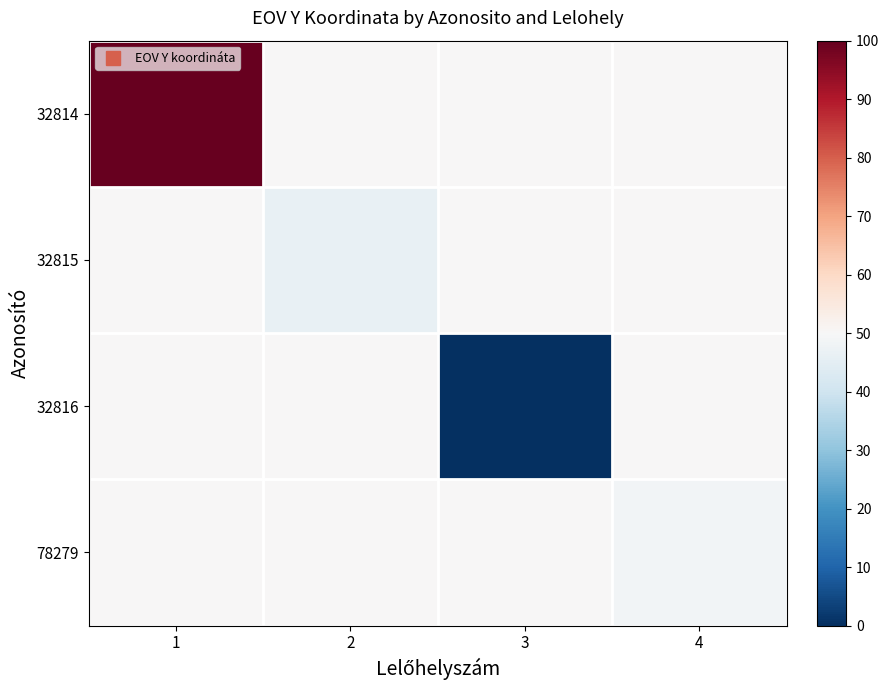

Reading left to right, transcribe all the data shown in this chart.

32814: 1=100.0	2=50.0	3=50.0	4=50.0
32815: 1=50.0	2=46.3	3=50.0	4=50.0
32816: 1=50.0	2=50.0	3=0.0	4=50.0
78279: 1=50.0	2=50.0	3=50.0	4=48.7